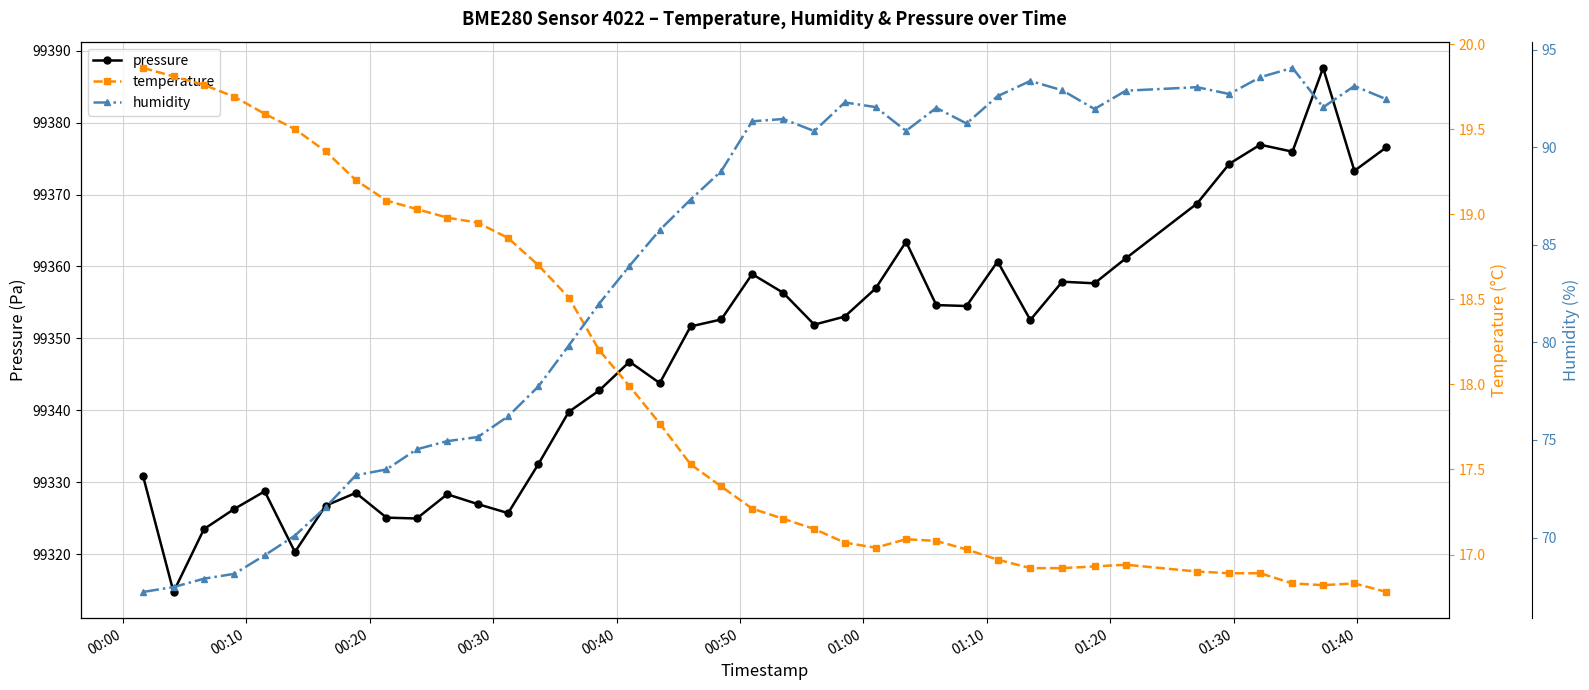

At how many categories does at least one series exceed 87502?

40